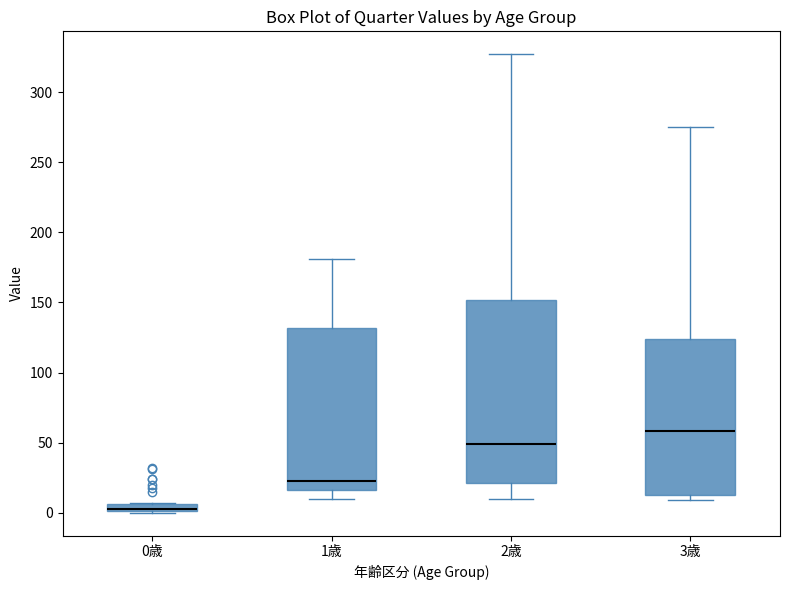

Where does the upper whisker of the box for 2歳 end on the y-axis? The values are not printed on the chart, so give them approximately, as read against the axis.

325